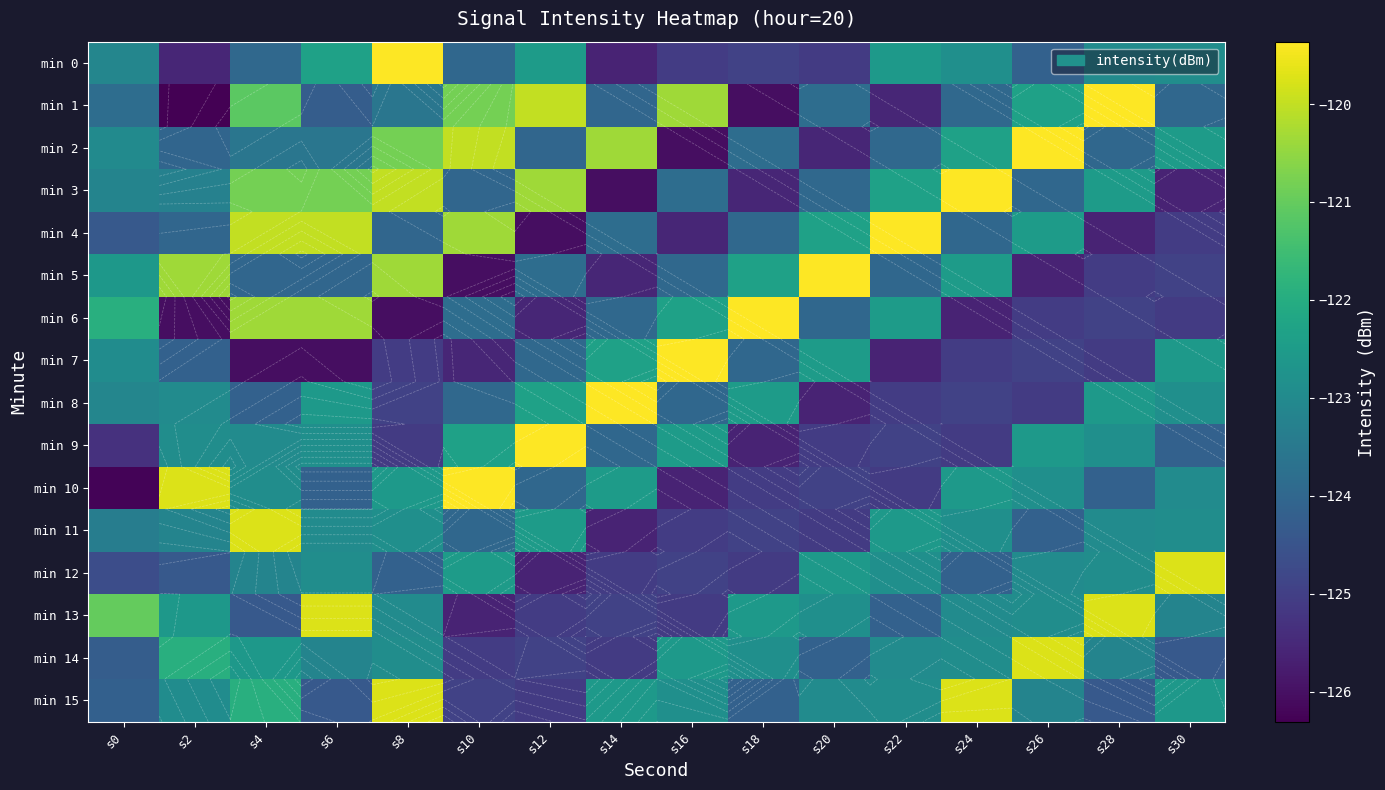

Which has a higher value, s10 or s26?

s10